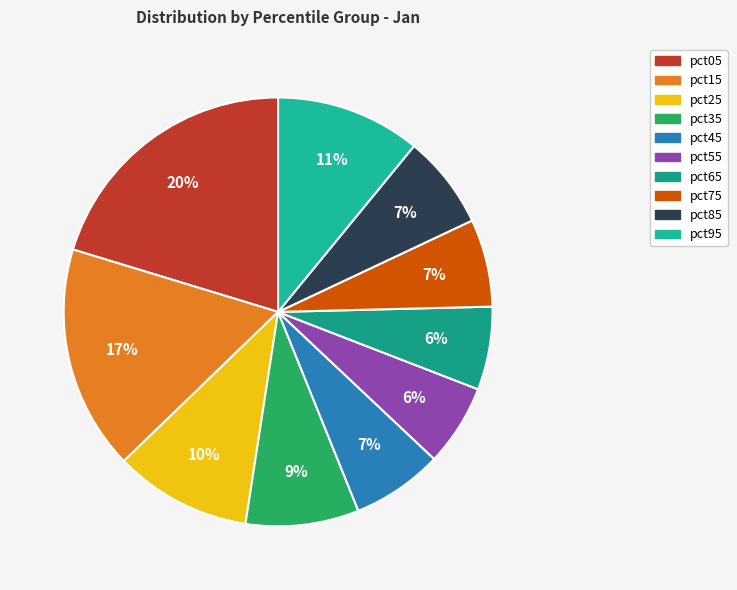

Is it true that pct25 is 21% of the pie?

False